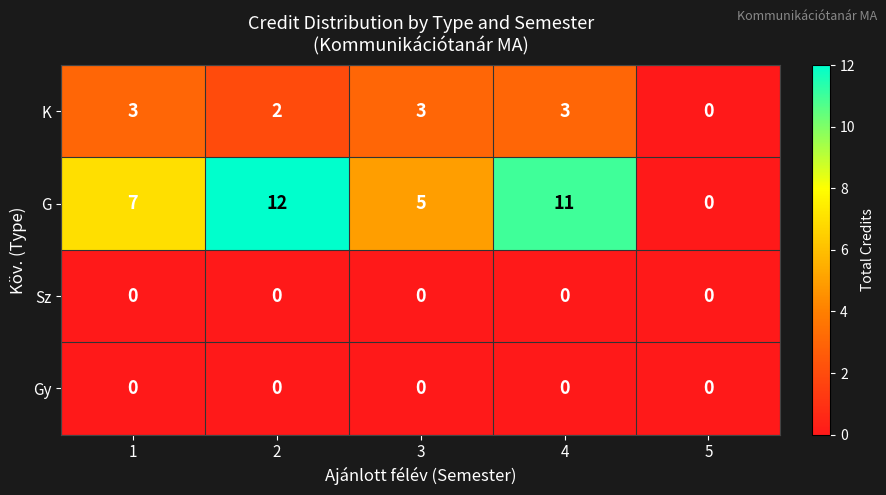

What value does the G series have at 2?

12